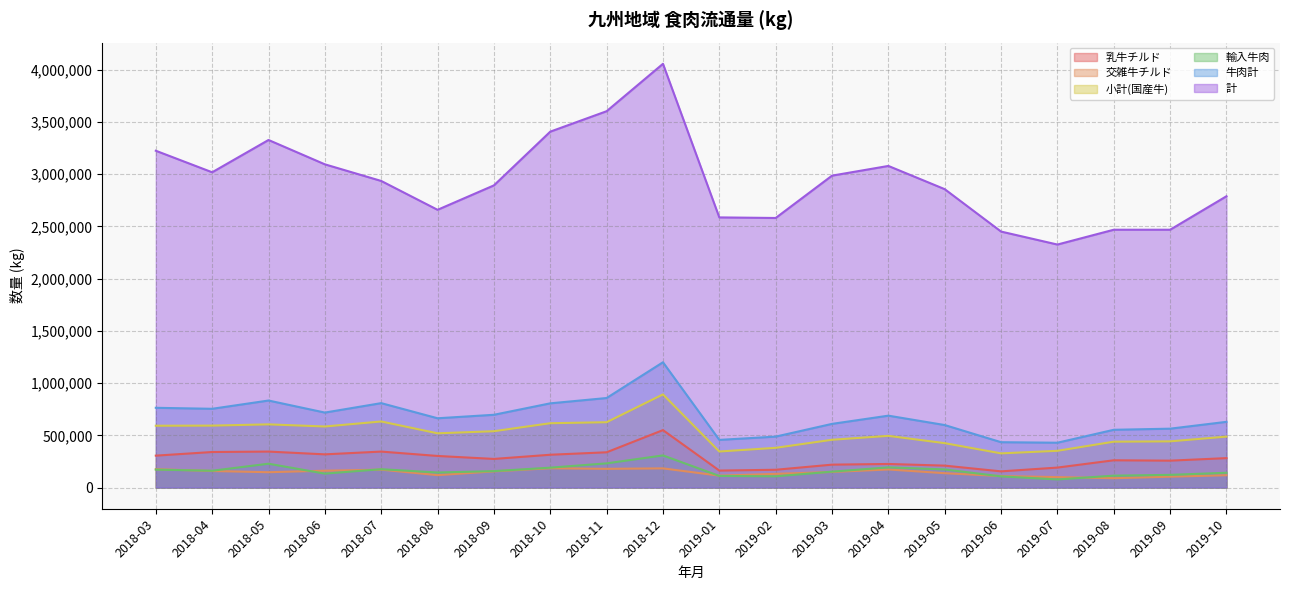

At how many categories does at least one series exceed 2060395?

20